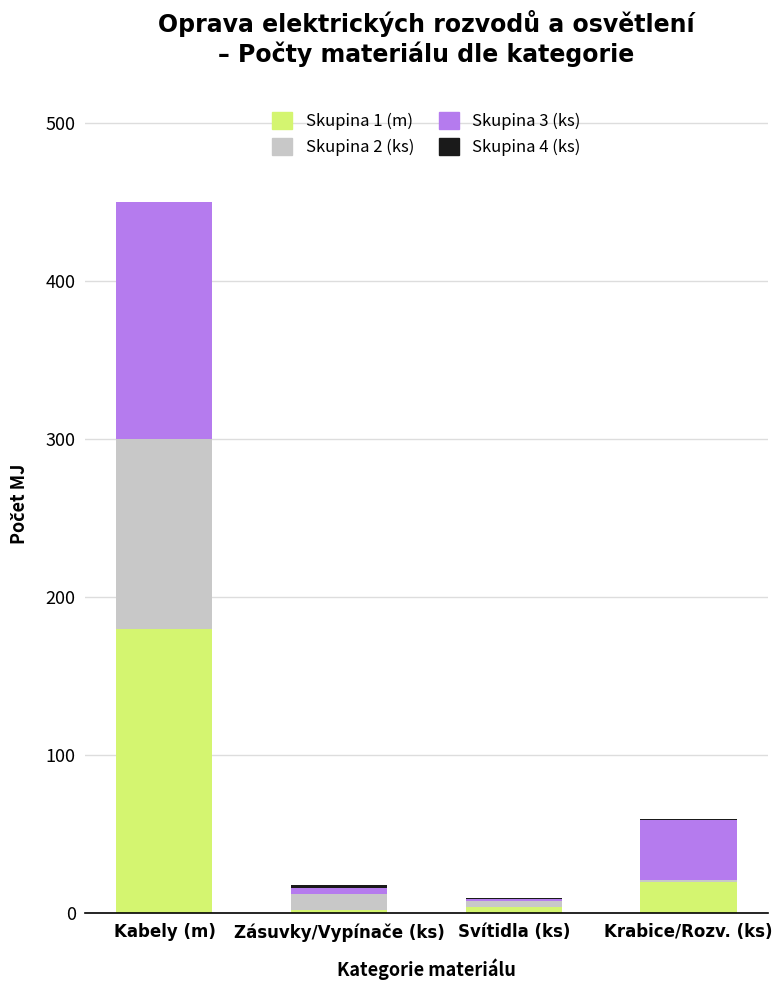

What is the total value across all series at Krabice/Rozv. (ks)?

60